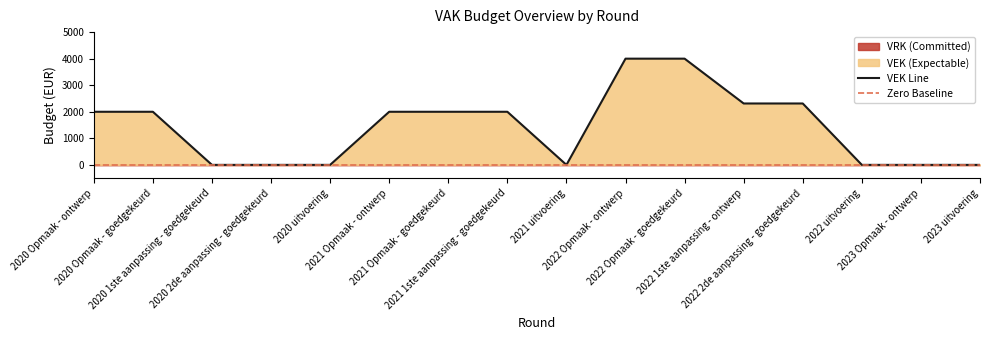

What is the difference between the values at 2020 uitvoering and 2022 Opmaak - ontwerp?

4000